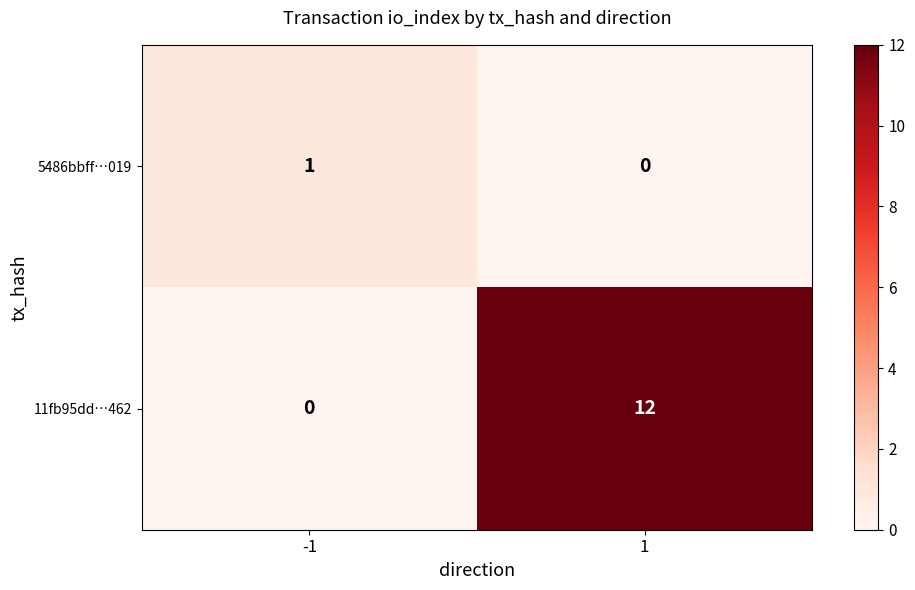

Rank the series at -1 from lowest to highest value.

11fb95dd…462, 5486bbff…019